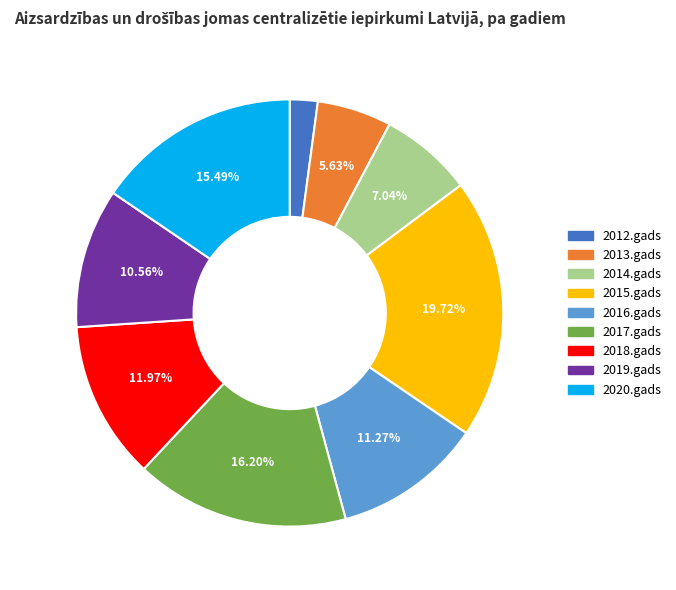

Between 2013.gads and 2018.gads, which is larger?

2018.gads